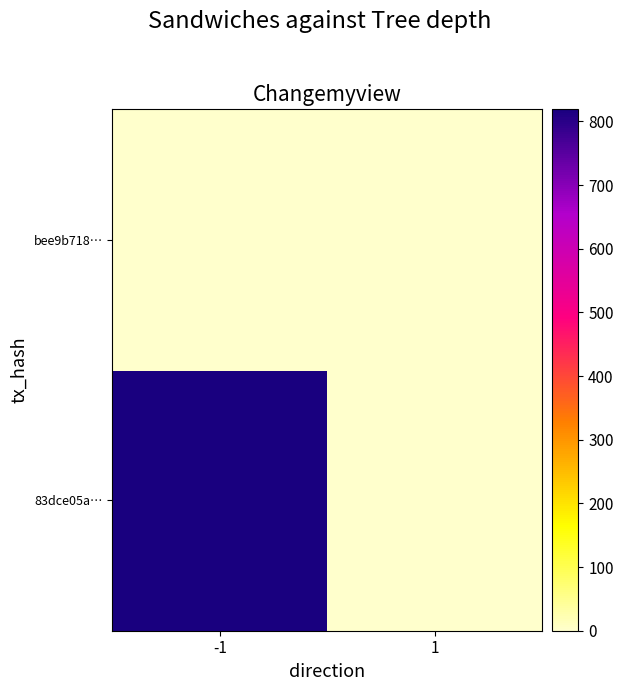

List the series in order of their overall mean, lowest first.

bee9b718…, 83dce05a…